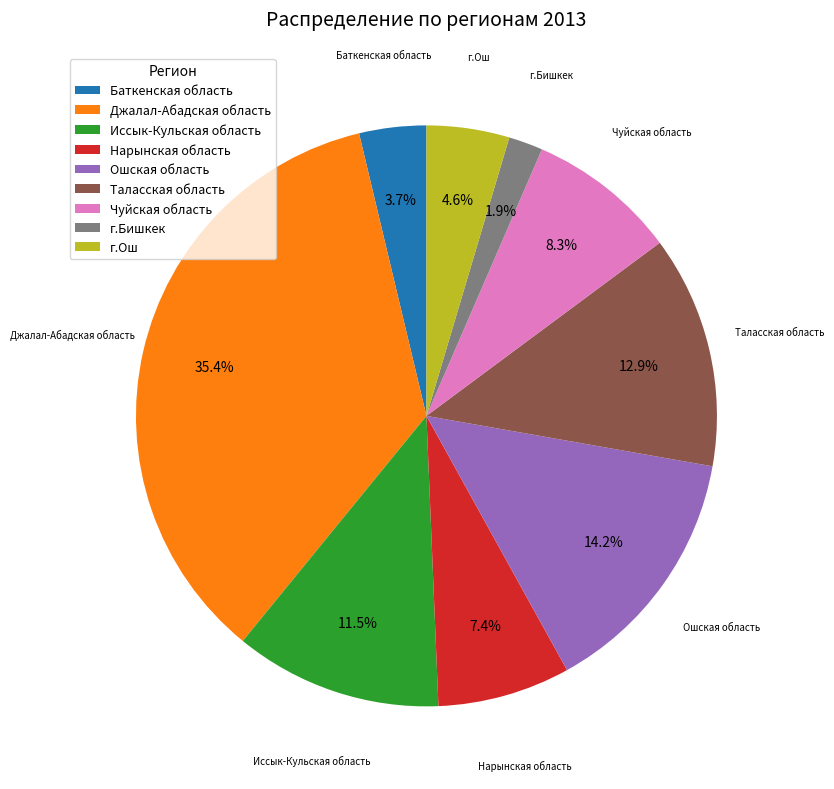

Which slice is the smallest?

г.Бишкек